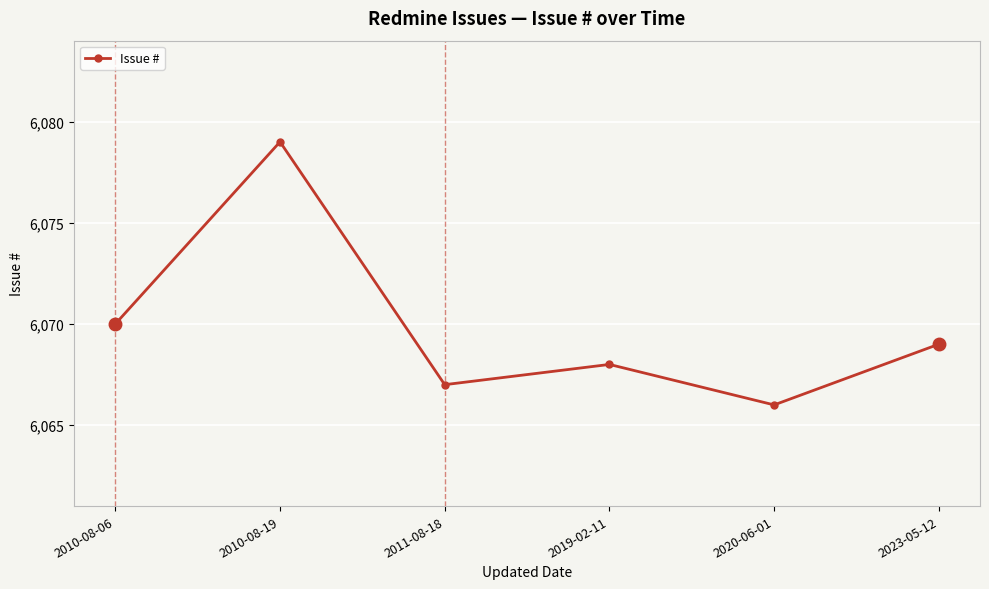

How many points are lower than both their immediate neighbors (excluding endpoints)?

2